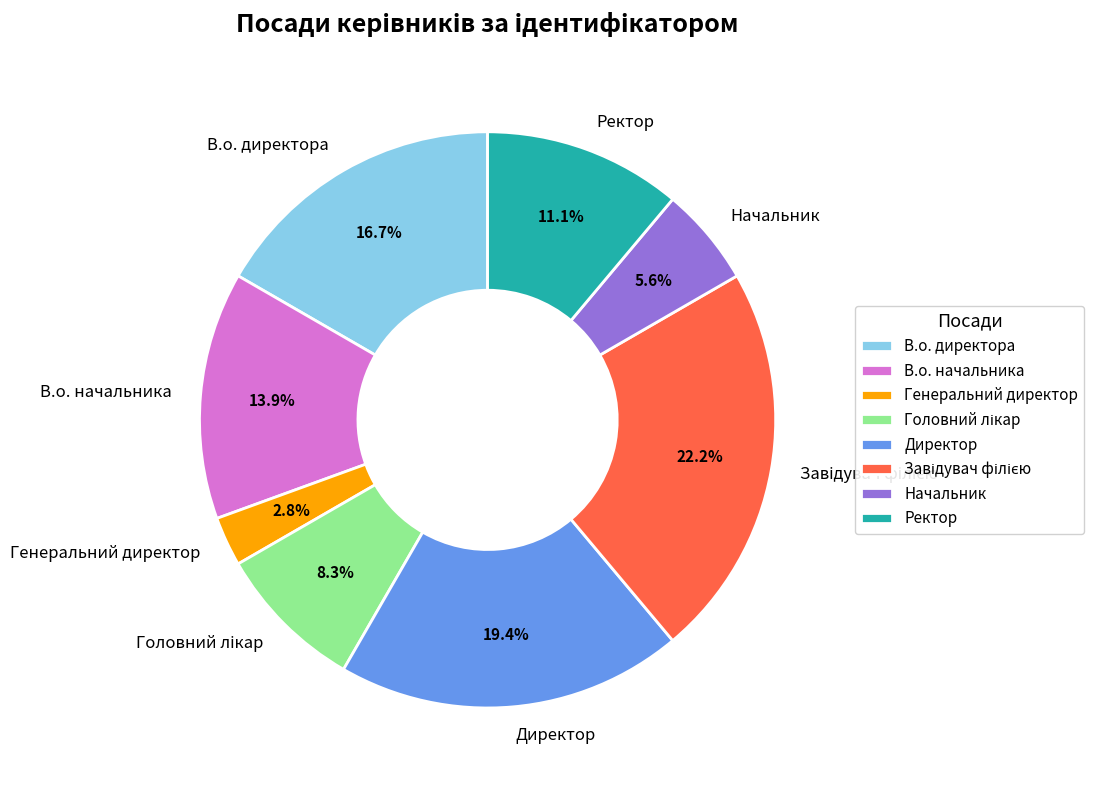

Does any single category account for the majority?

No